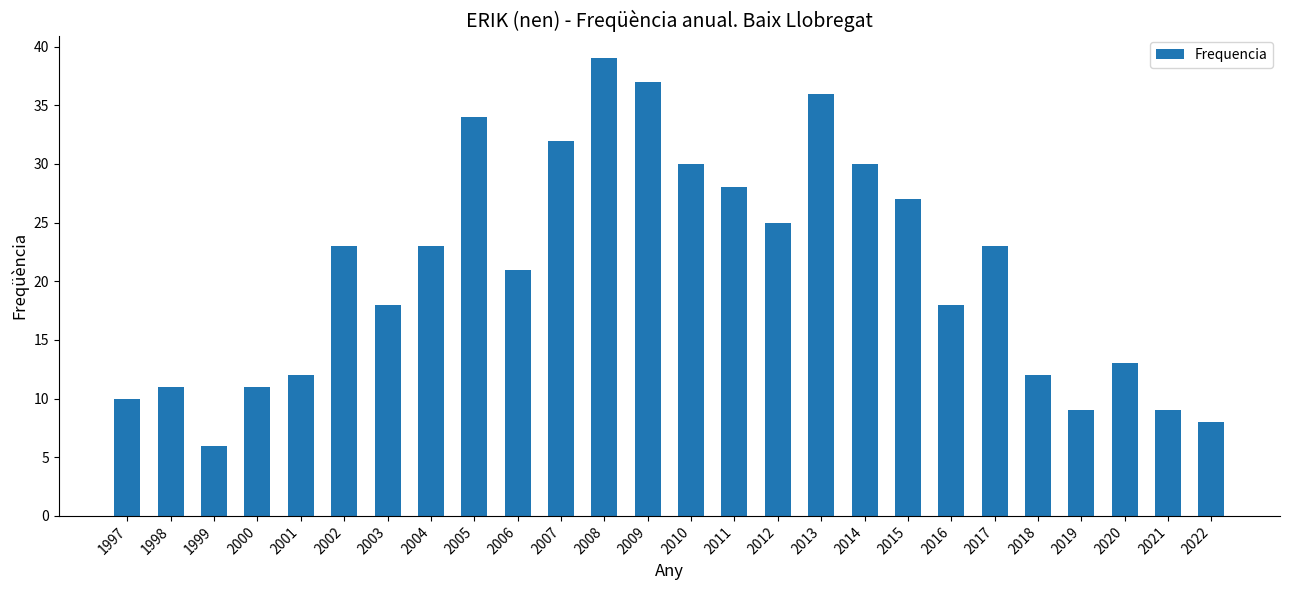

The chart shows a value of 23 at 2002. True or false?

True